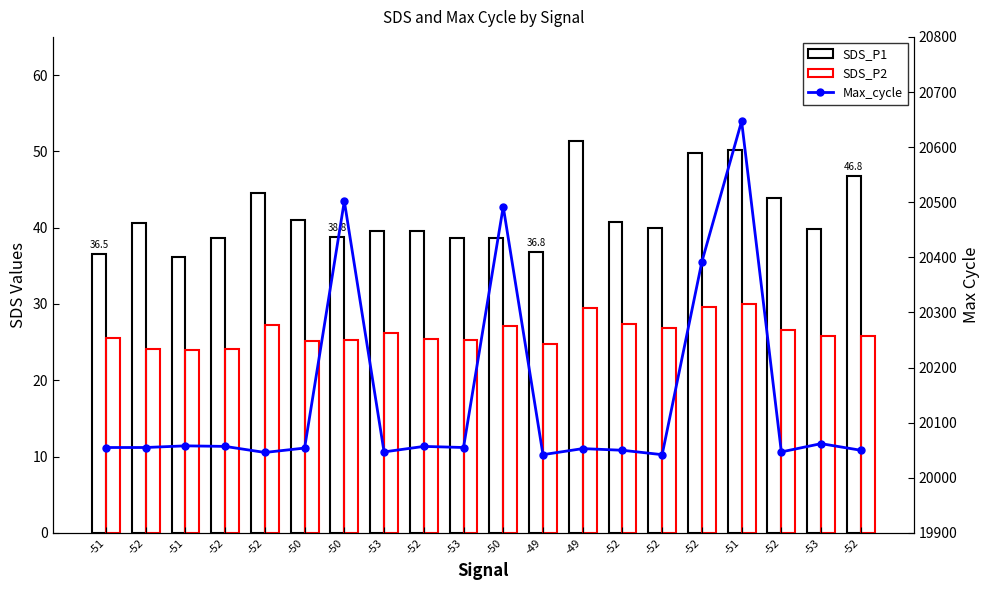

Read the Max_cycle value at -53.

20047.0